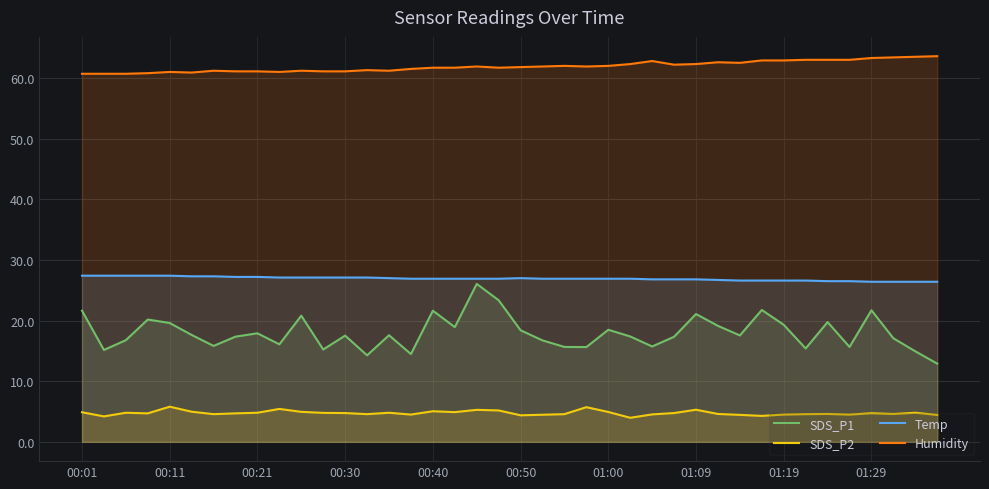

At how many categories does at least one series exceed 11?

40